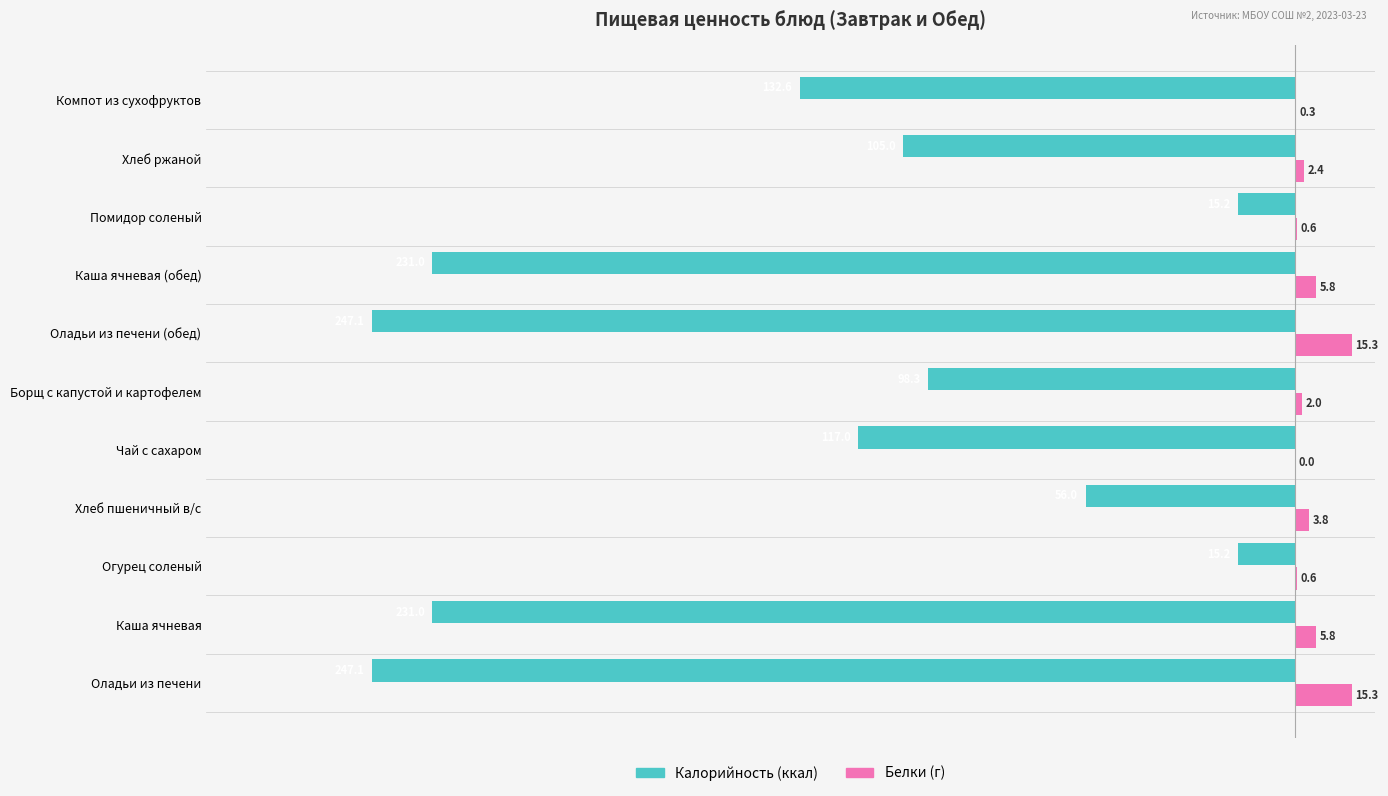

What is the maximum value shown in the chart?

15.3